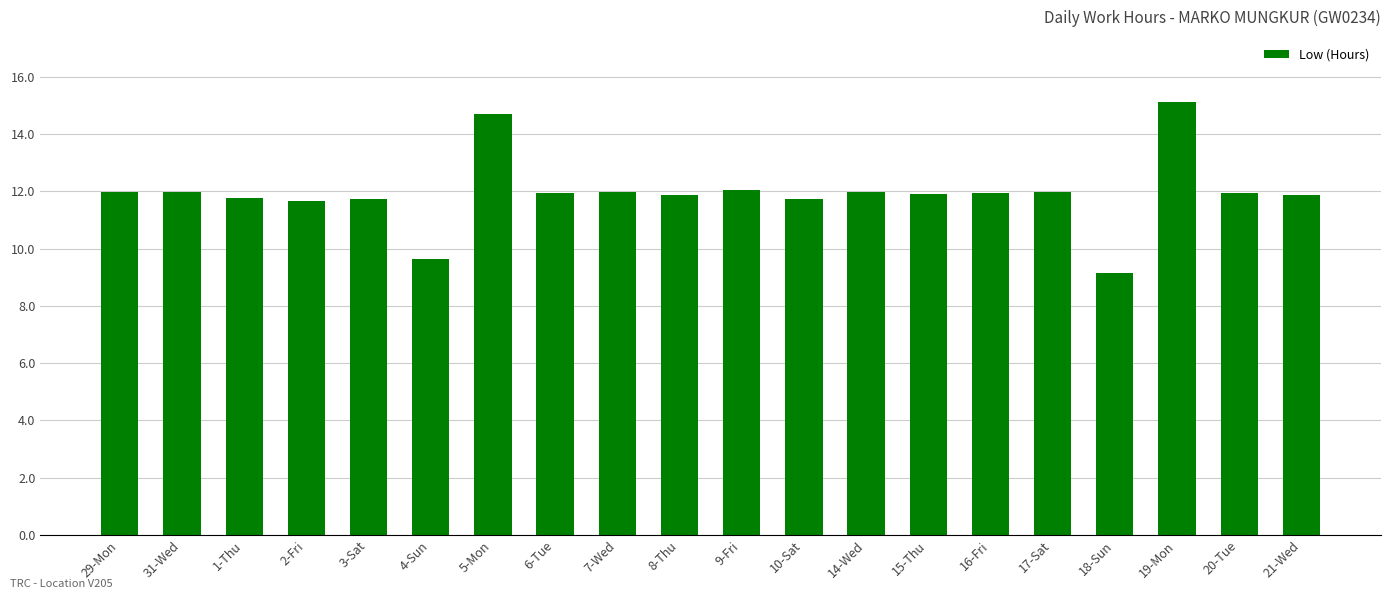

The chart shows a value of 15.1 at 19-Mon. True or false?

True